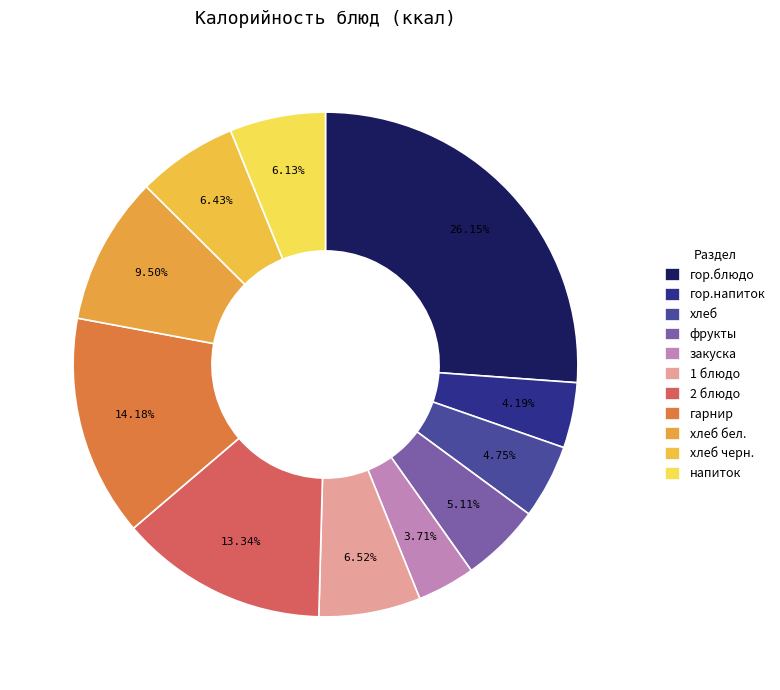

Count the number of slices in the pie.

11